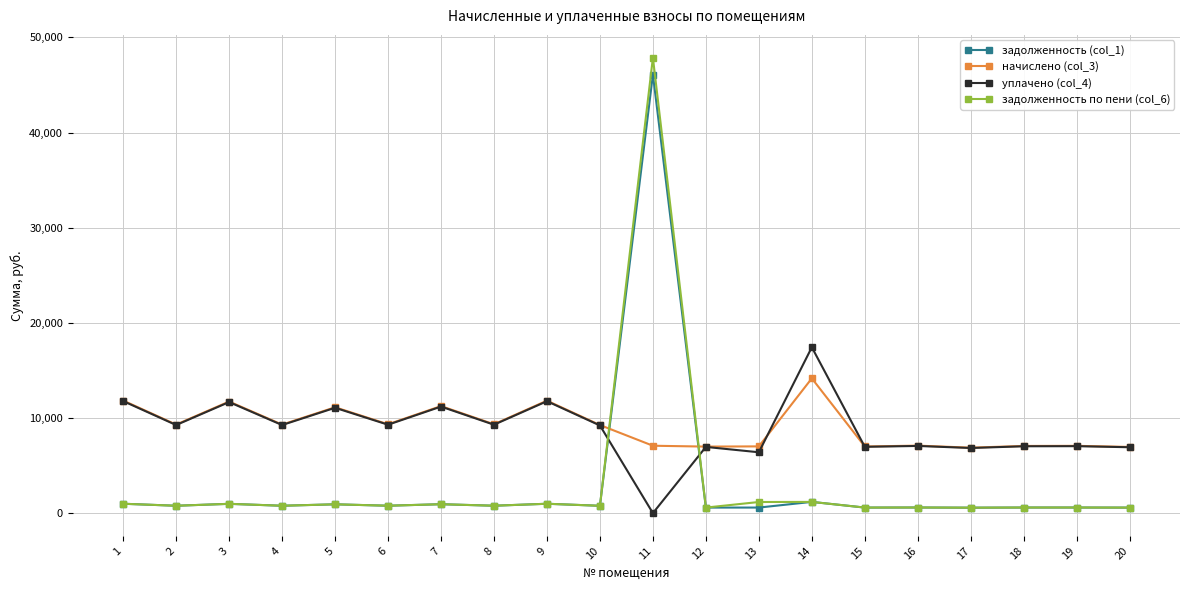

At how many categories does at least one series exceed 44604?

1